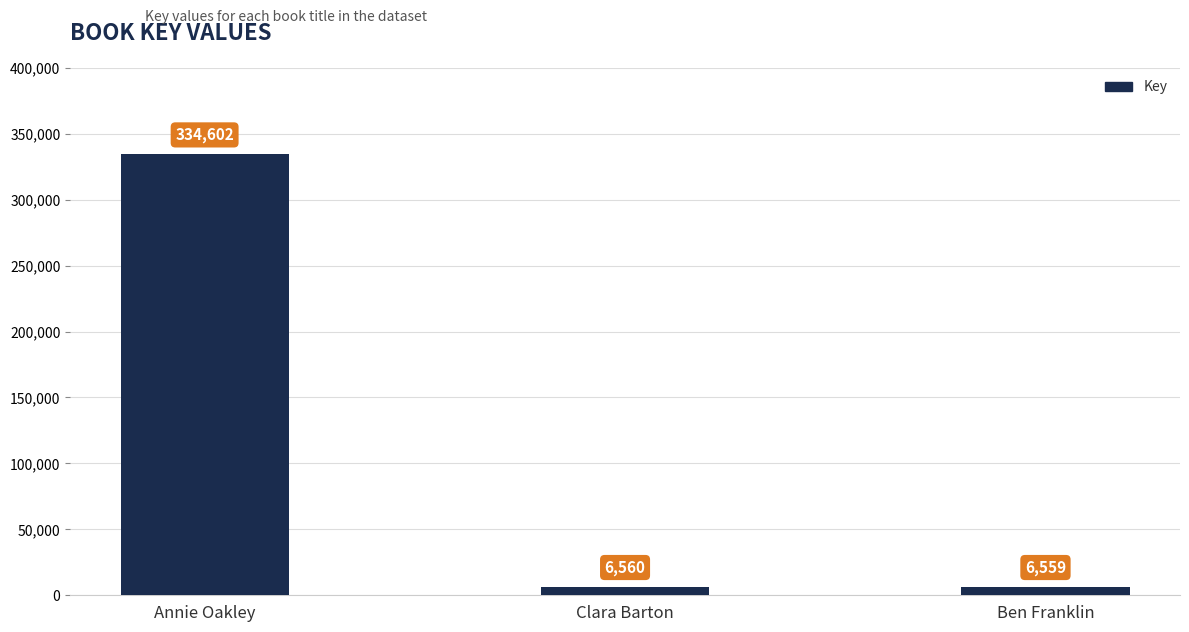

What is the sum of all values?

347721